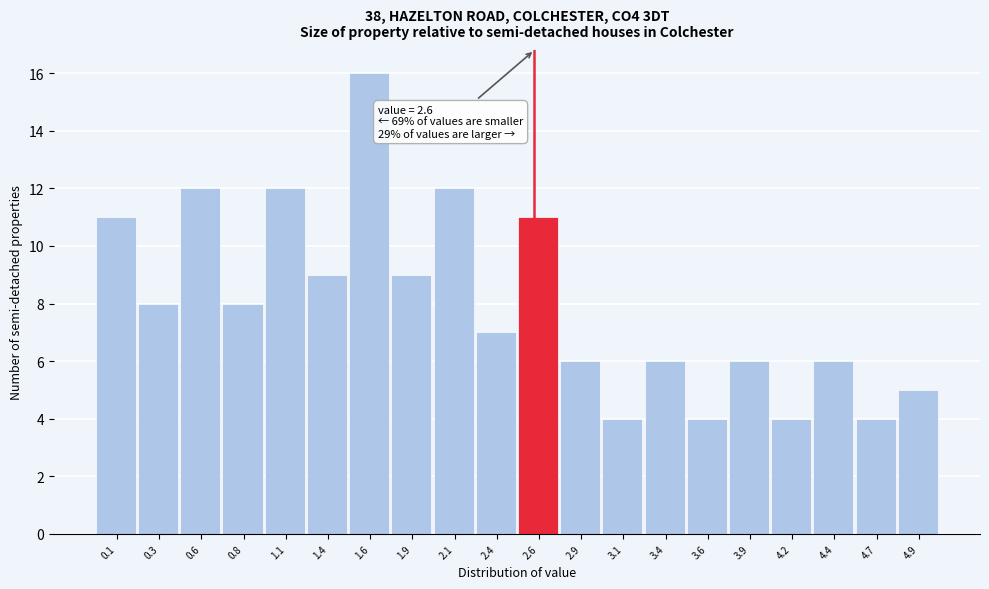

Which range on the x-axis has the tallest bar?

1.480 to 1.735